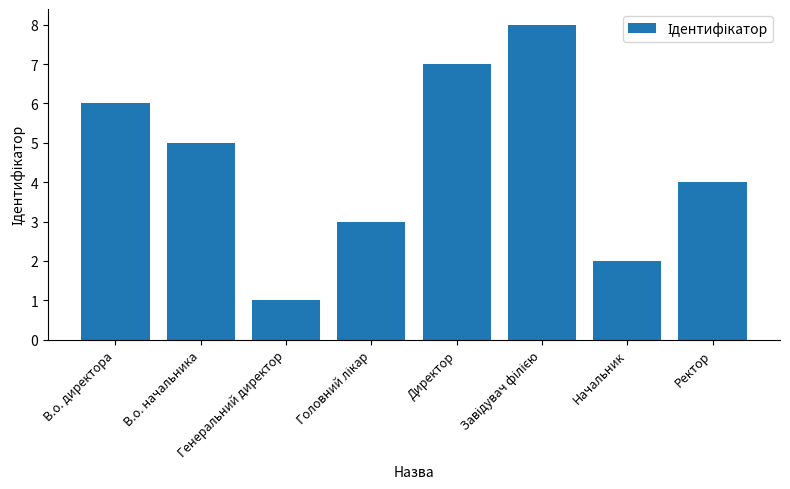

Are the bars horizontal?

No